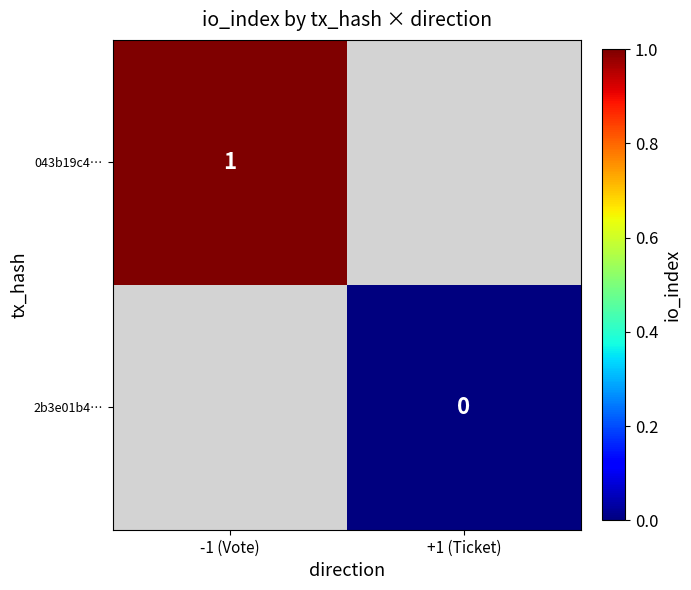

The value of 043b19c4… at -1 (Vote) is 1.0. True or false?

True